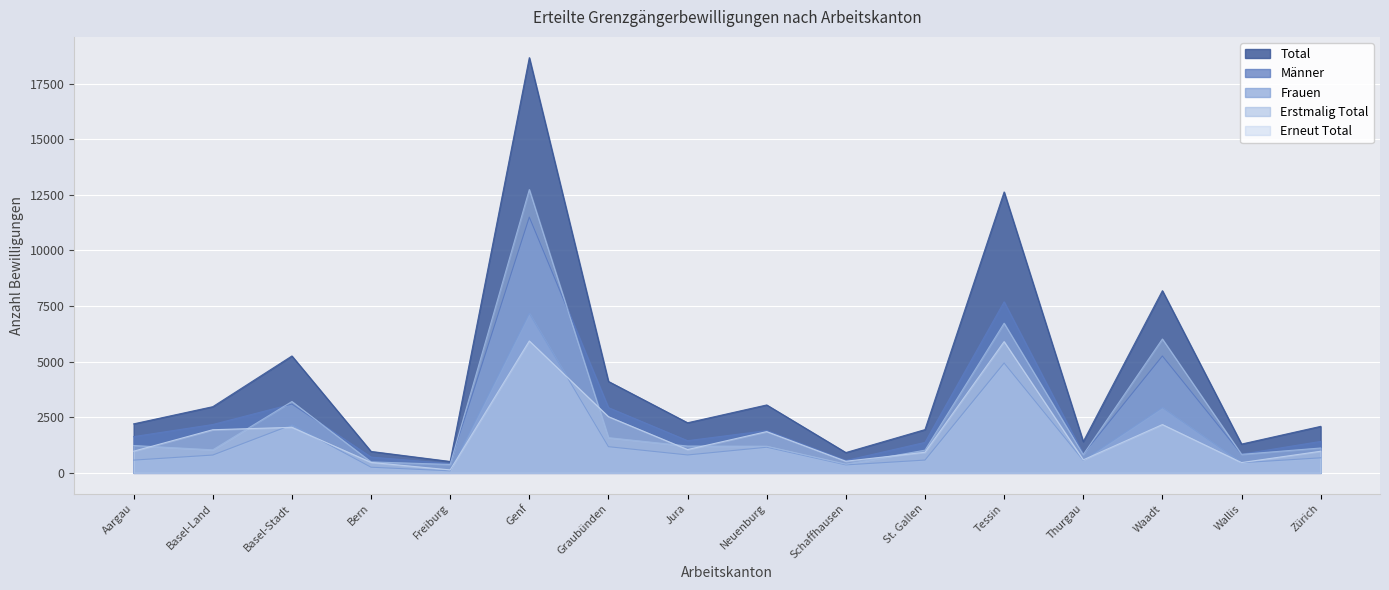

What is the total value across all series at Bern?

2889